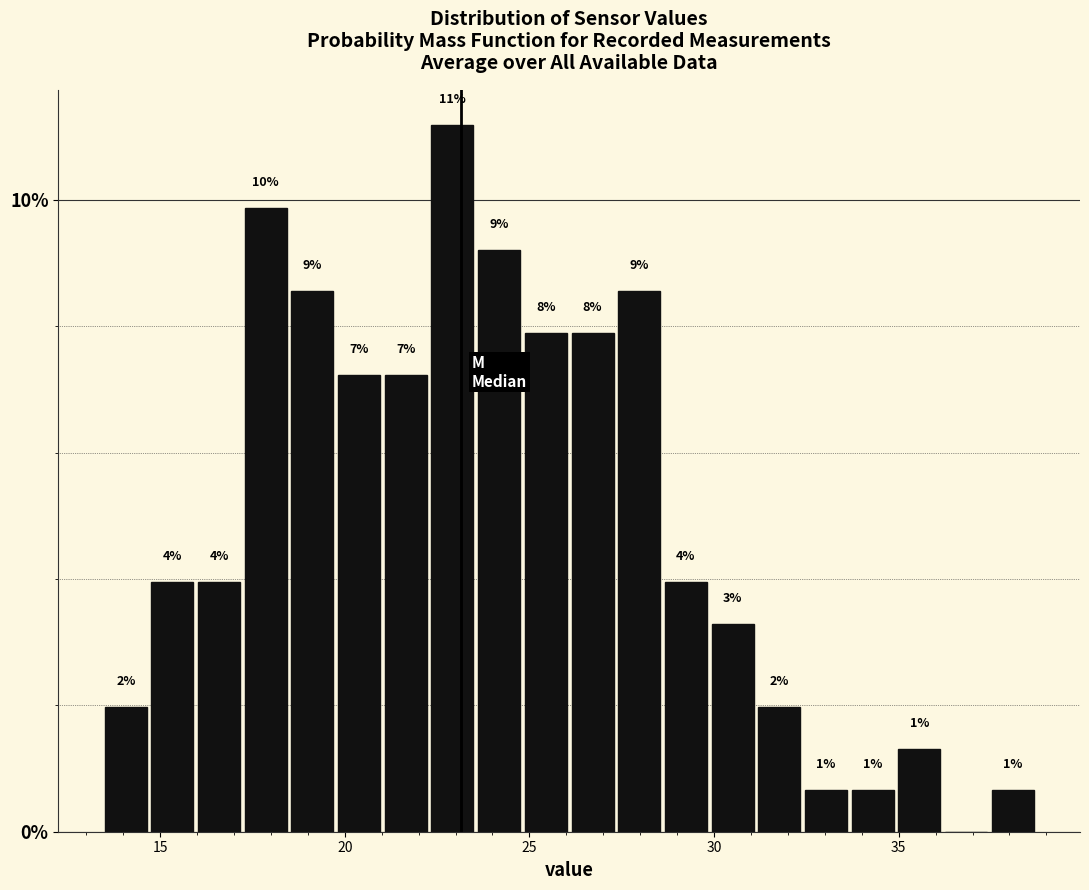

Around what value on the x-axis is the tallest bar? Give the approximate position of its centre, as read against the axis.

23.0